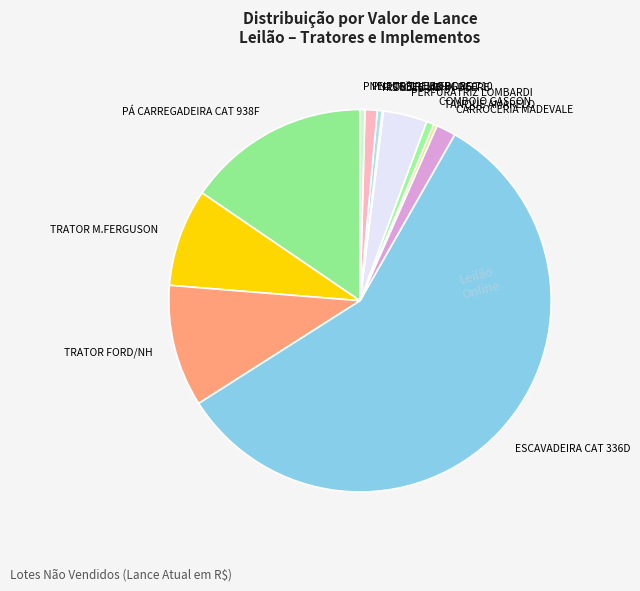

Combined, do CARROCERIA MADEVALE and TANQUE AMARELO account for over 50%?

No